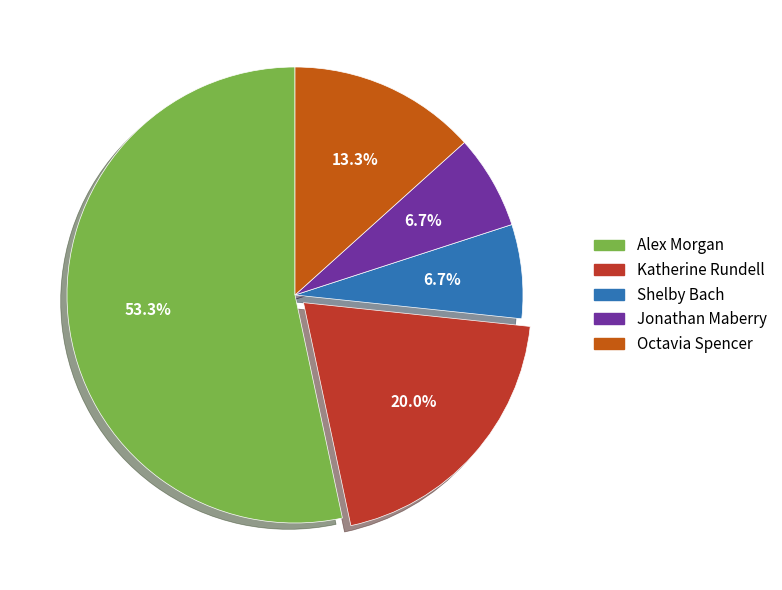

How many segments does this pie chart have?

5